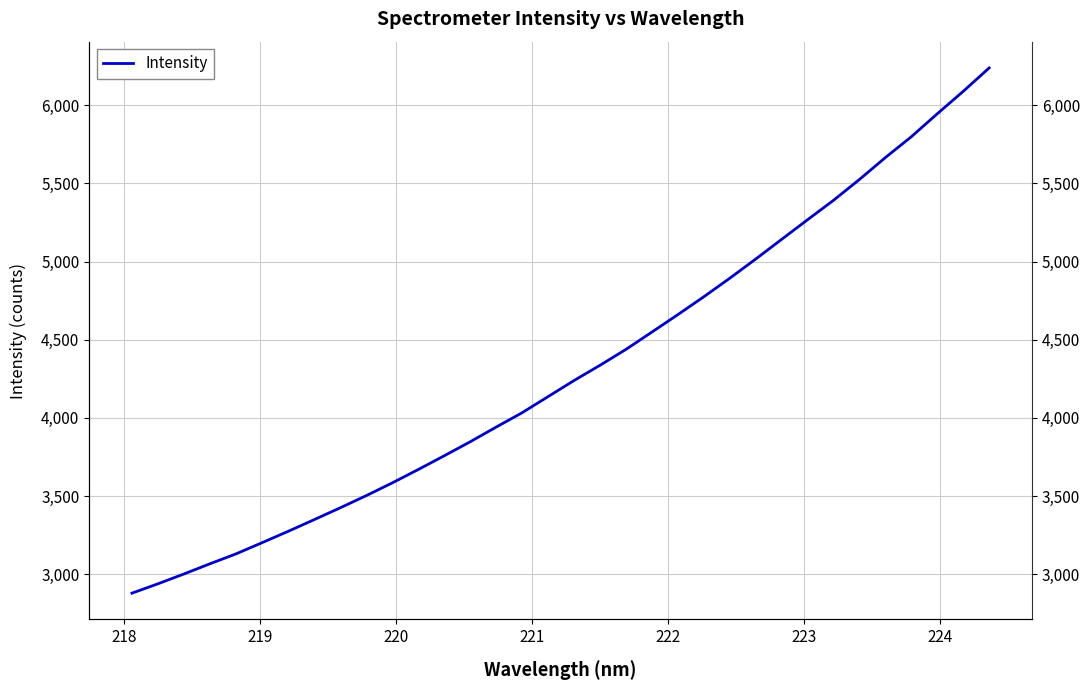

Reading left to right, list all the values displayed in this chart.

2878.4	2938.4	3001.3	3066.6	3129.7	3201.2	3273.6	3348.3	3423.9	3501.6	3583.1	3668.7	3756.6	3846.2	3940.4	4032.2	4135.4	4238.4	4336.0	4437.7	4548.7	4660.3	4774.8	4893.2	5016.2	5142.3	5268.1	5392.3	5525.8	5666.1	5799.3	5946.3	6089.7	6239.6